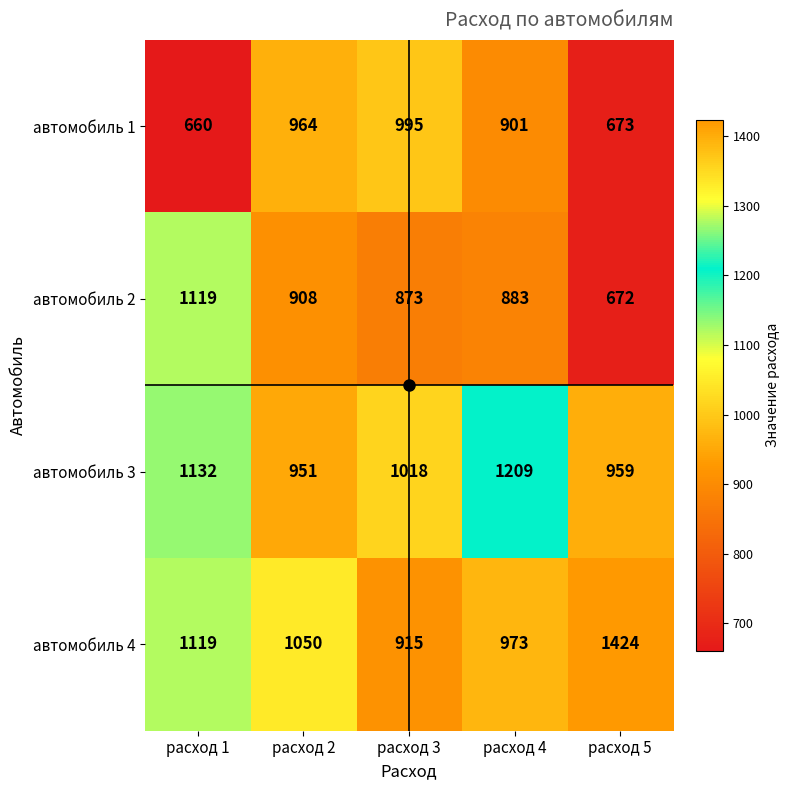

At which label is автомобиль 2 closest to 895?

расход 4